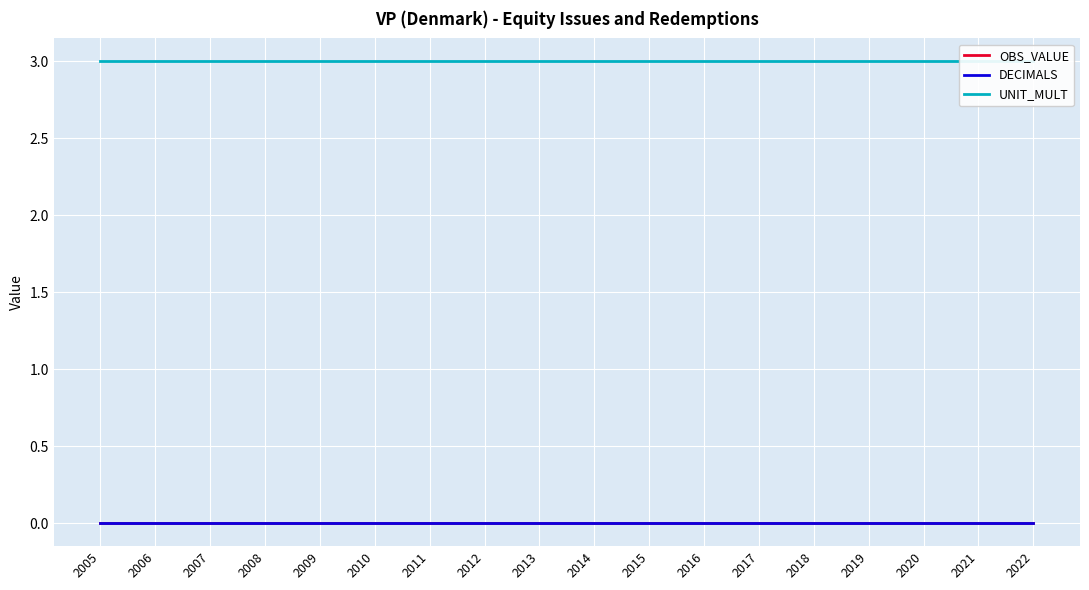

Which category has the highest value across all series?

2005